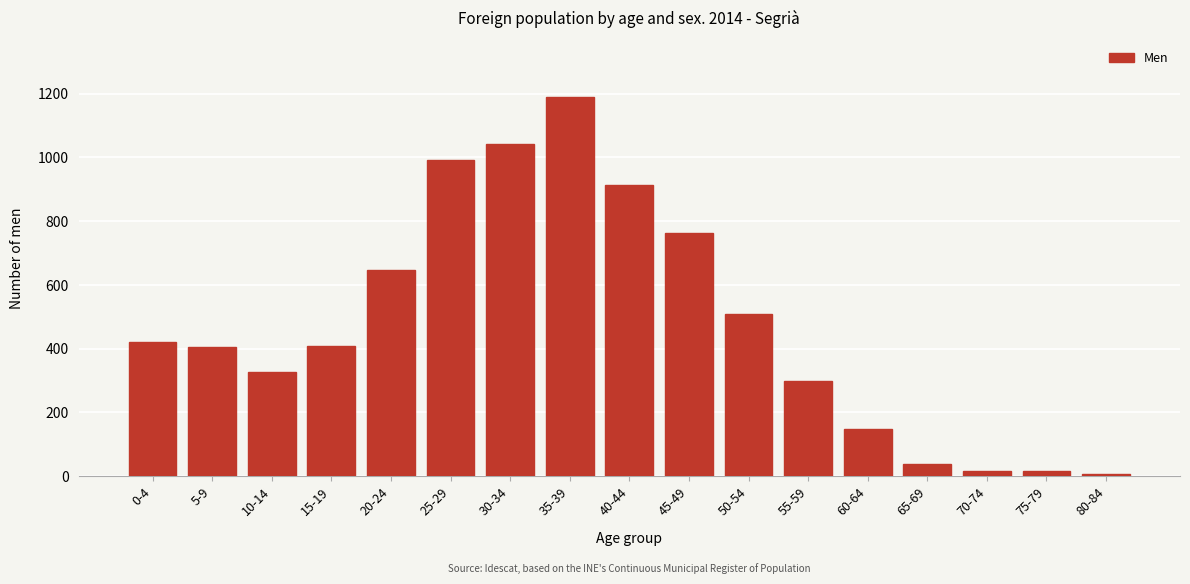

What is the maximum value shown in the chart?

1188